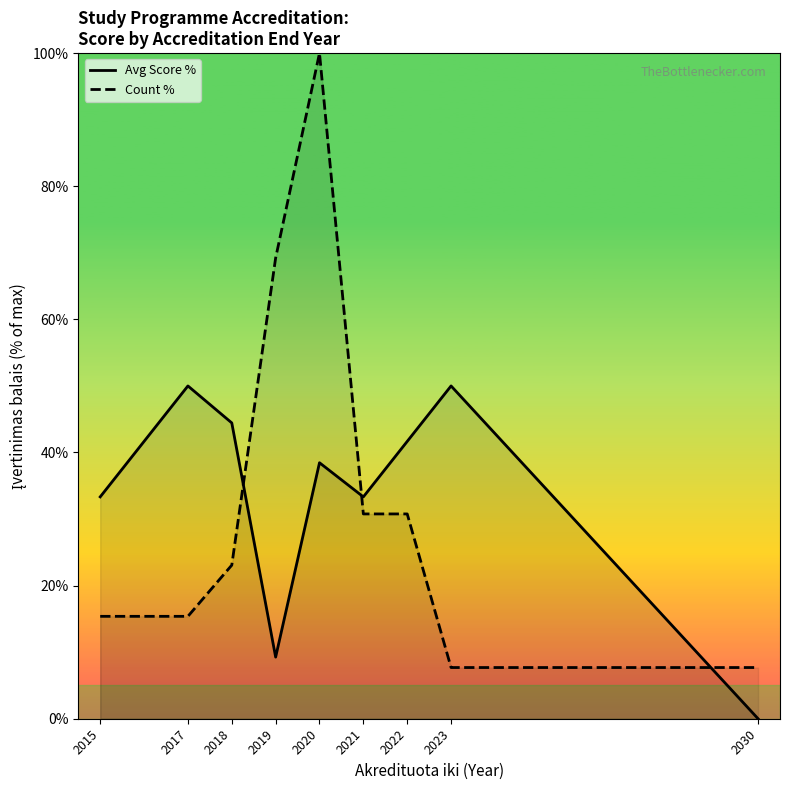

How many data points in Count % are above 23?

5